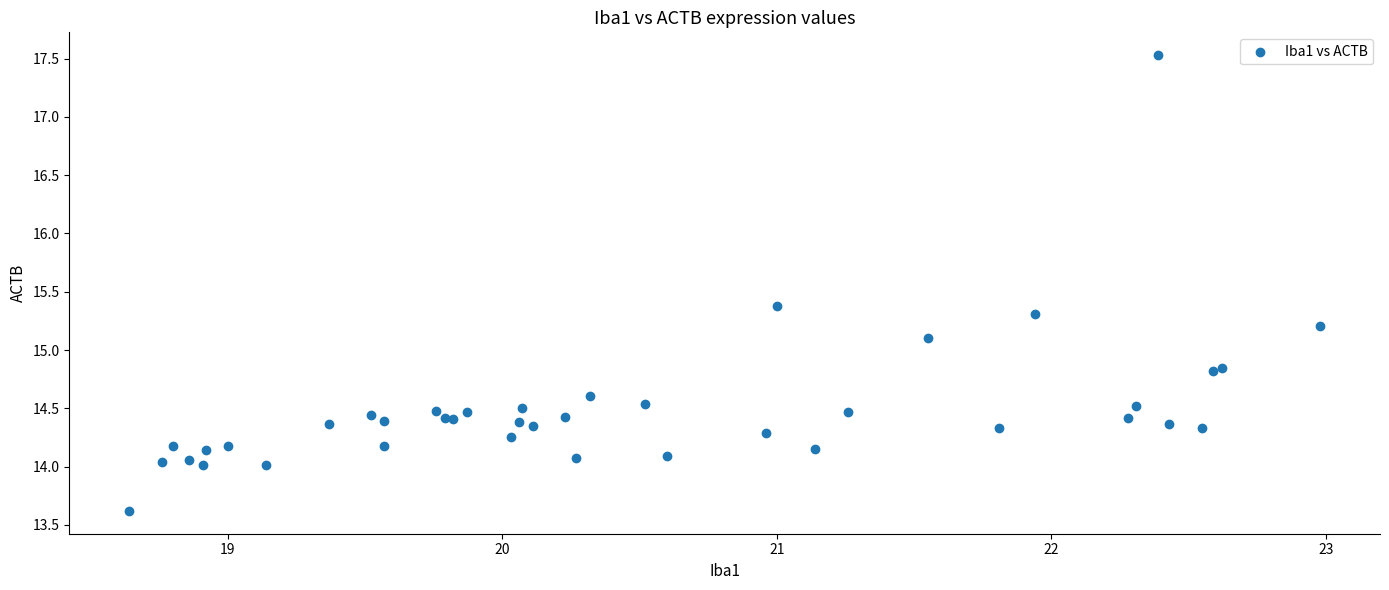

What Y value in the scatter plot is closest to 15?

15.1